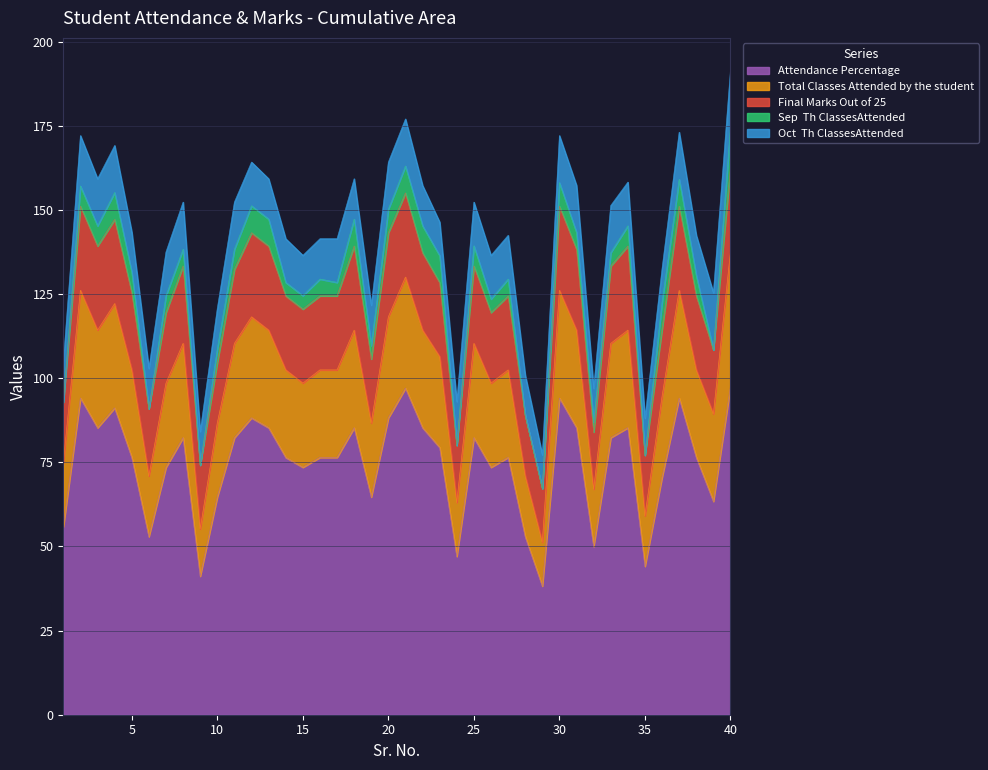

Does the chart display data point markers on the line(s)?

No